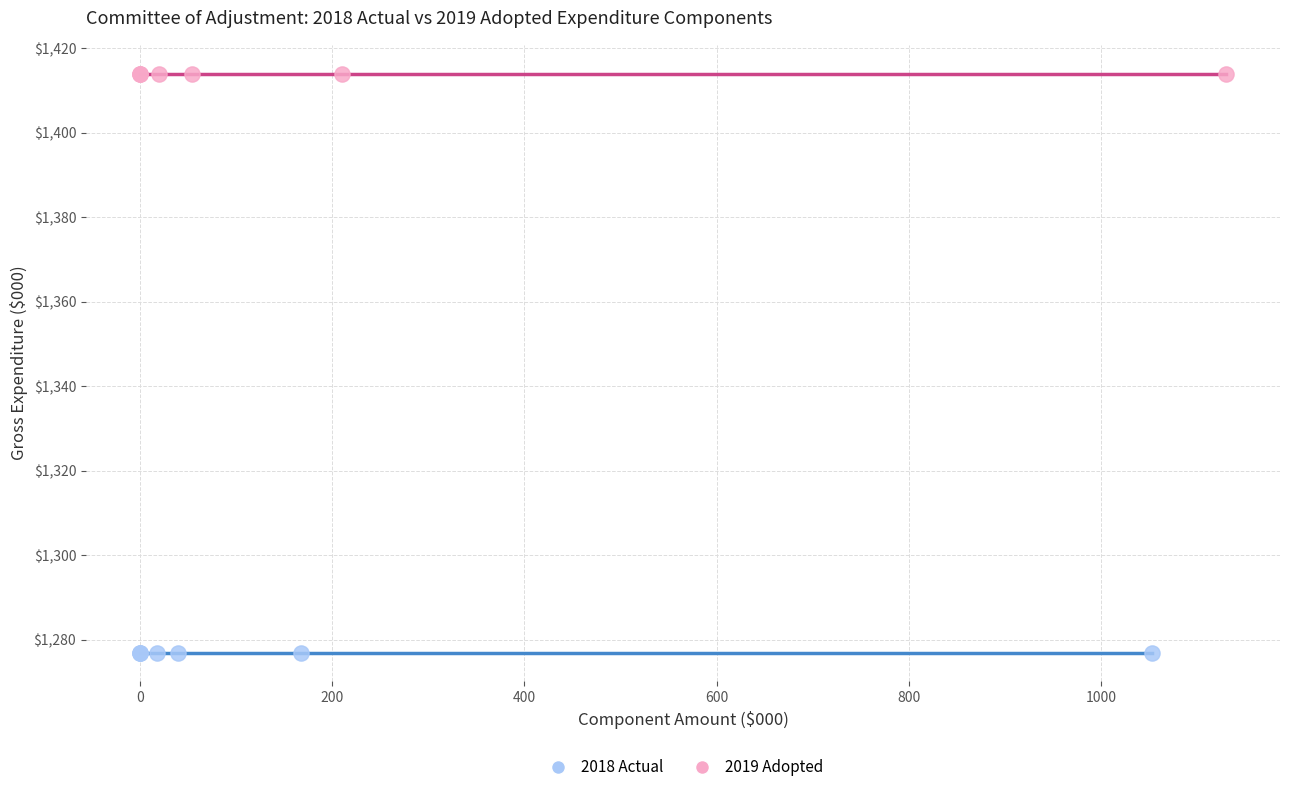

Which series reaches the maximum Y coordinate?

2019 Adopted